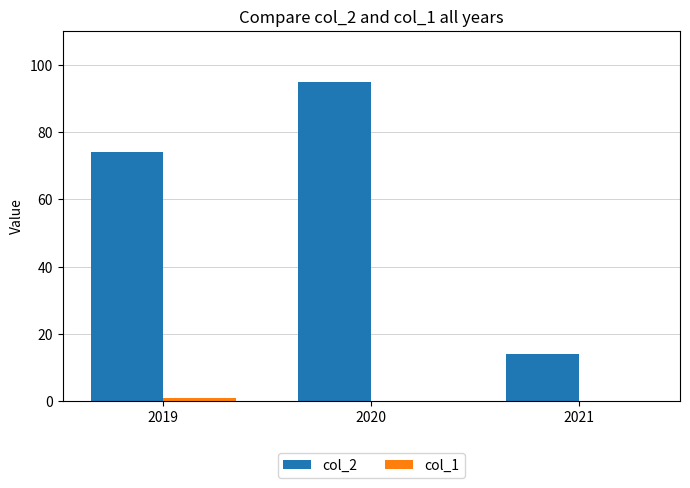

What is the sum of the col_2 values at 2020 and 2019?

169